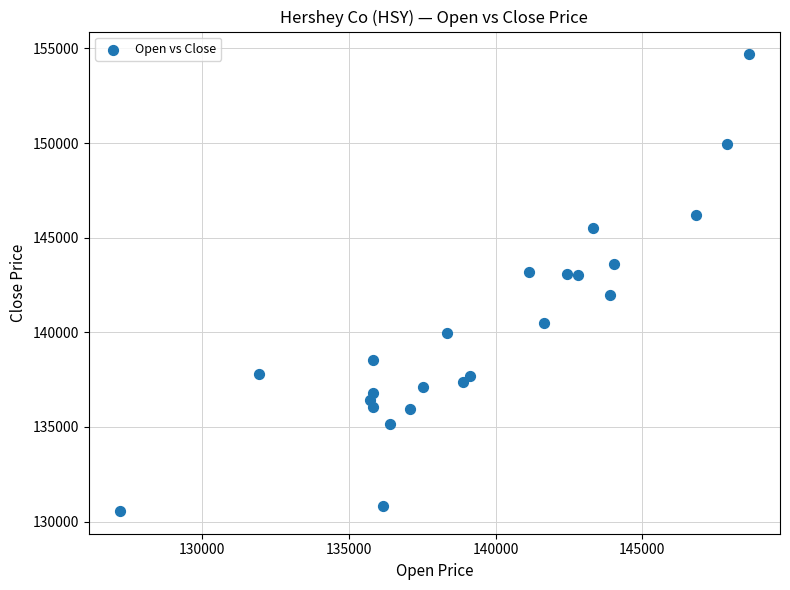

What is the range of X values (max minus min)?

21425